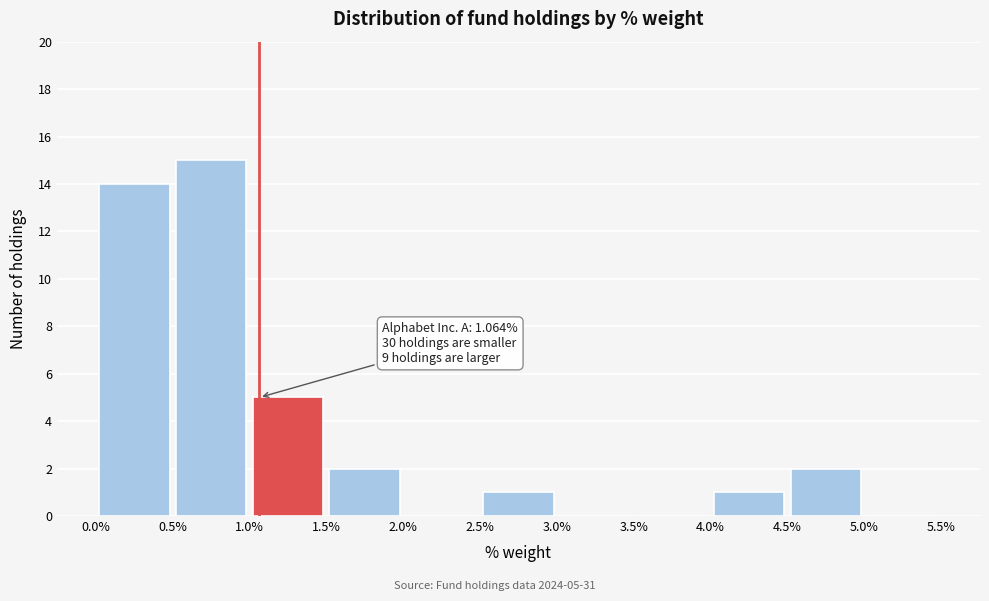

Which range on the x-axis has the tallest bar?

0.5% to 1.0%